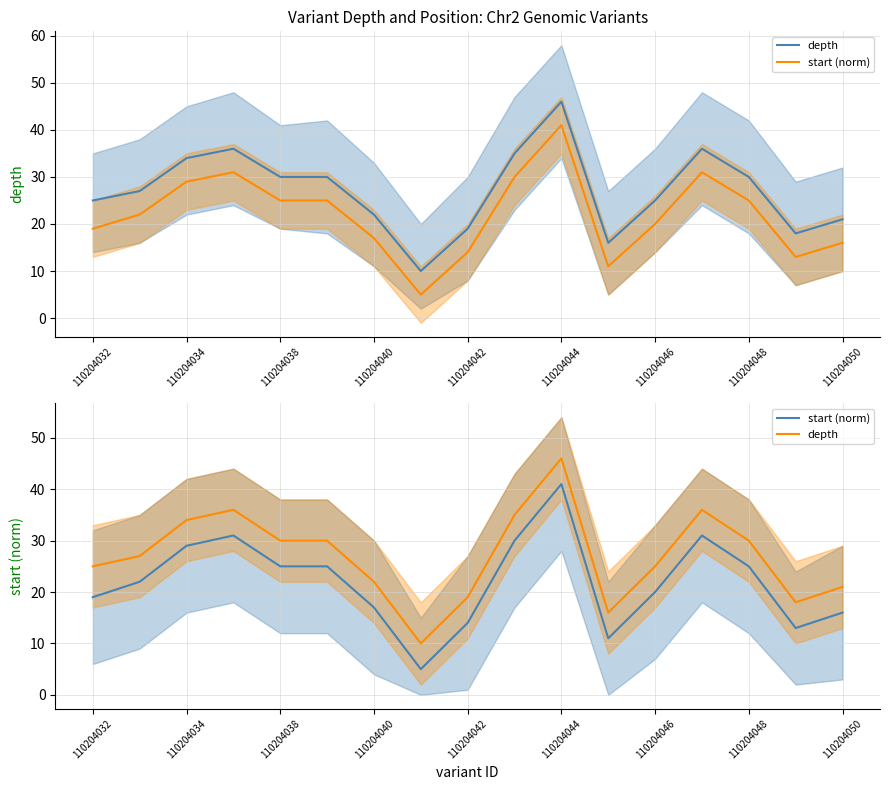

The depth series shows 9 at 110204042. True or false?

False